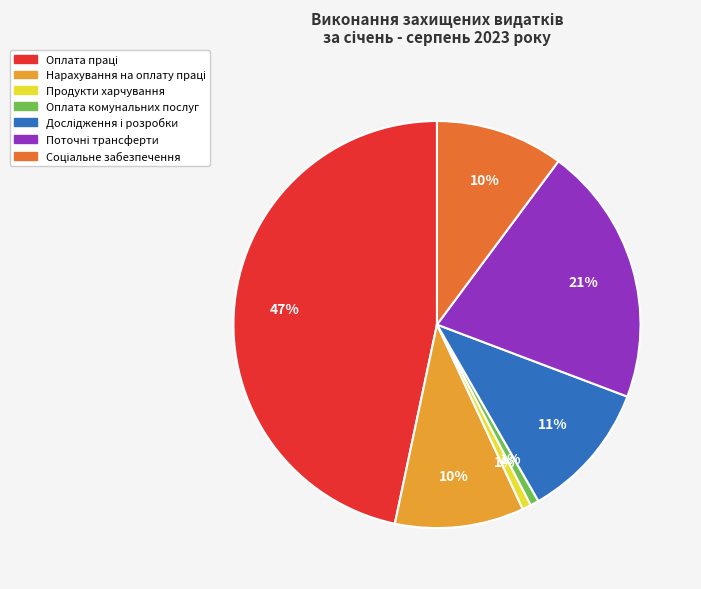

How many slices are in this pie chart?

7